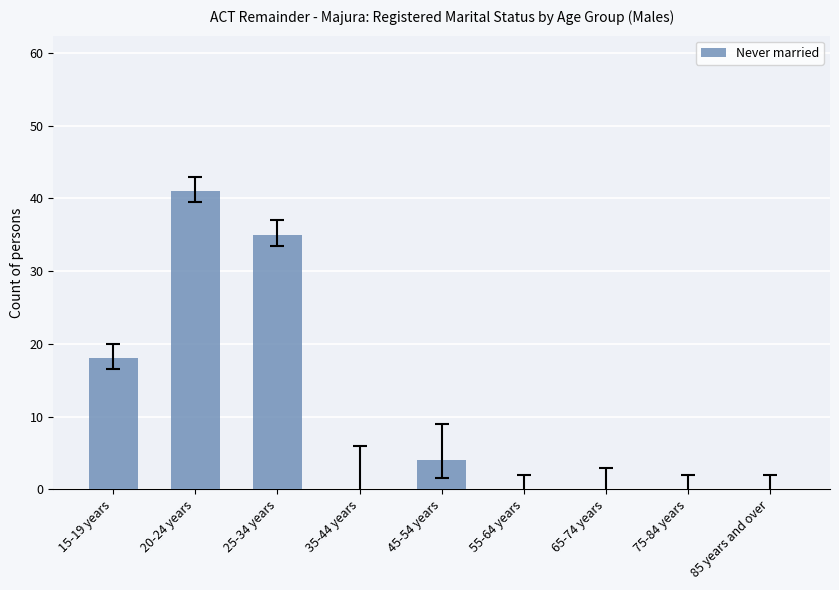

Reading right to left, what are all the values shown in this chart?

85 years and over=0	75-84 years=0	65-74 years=0	55-64 years=0	45-54 years=4	35-44 years=0	25-34 years=35	20-24 years=41	15-19 years=18